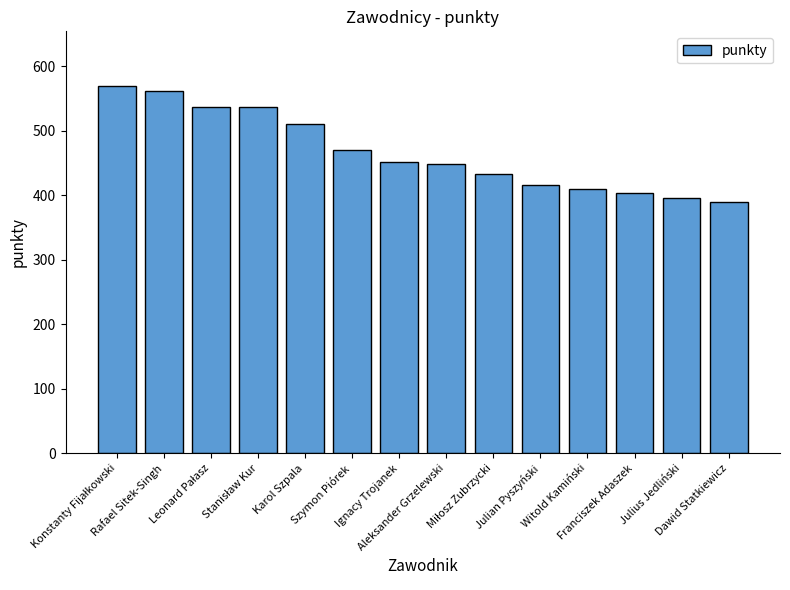

What is the difference between the maximum and minimum values?

180